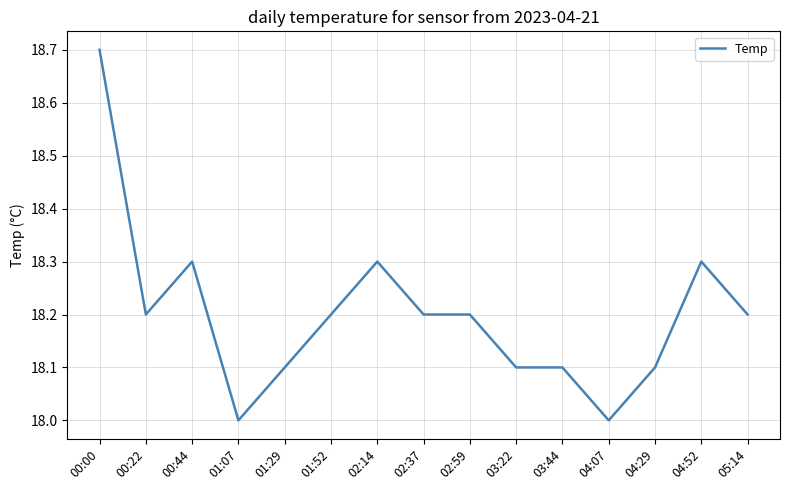

The value at 04:07 is 18.0. True or false?

True